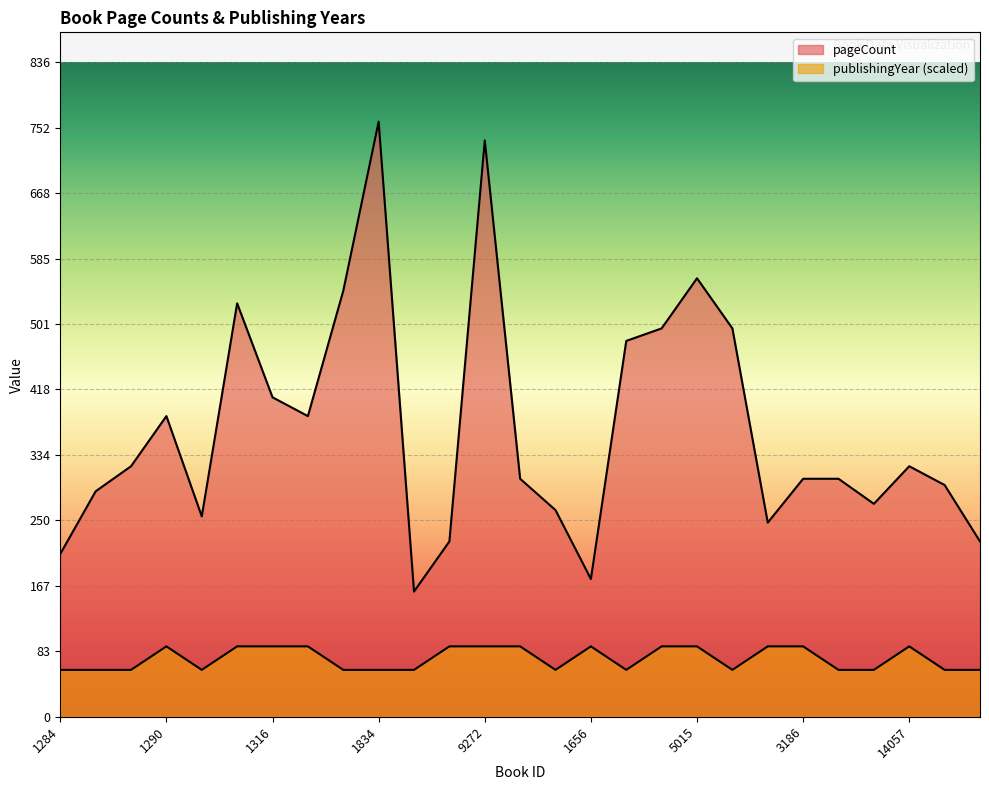

What is the spread (max minus min) of values at 1284?

148